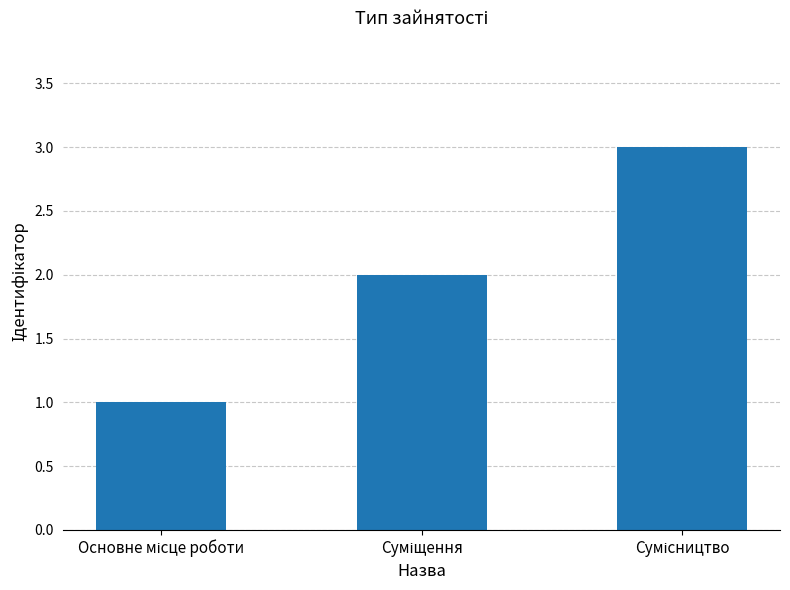

What is the greatest value displayed?

3